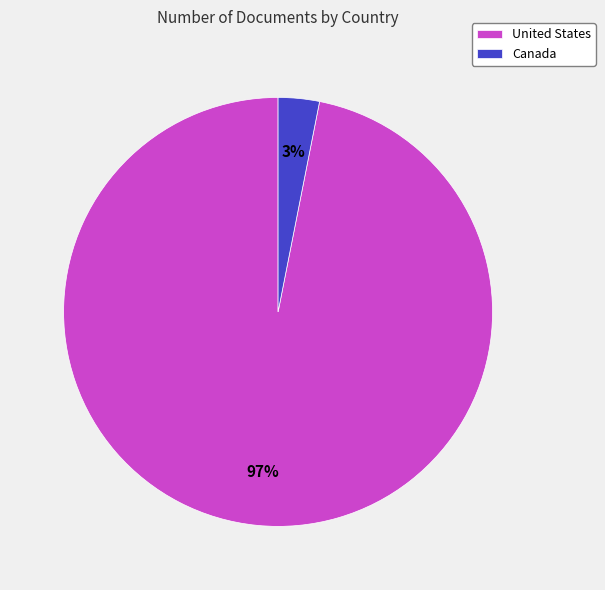

True or false: United States accounts for 97% of the total.

True